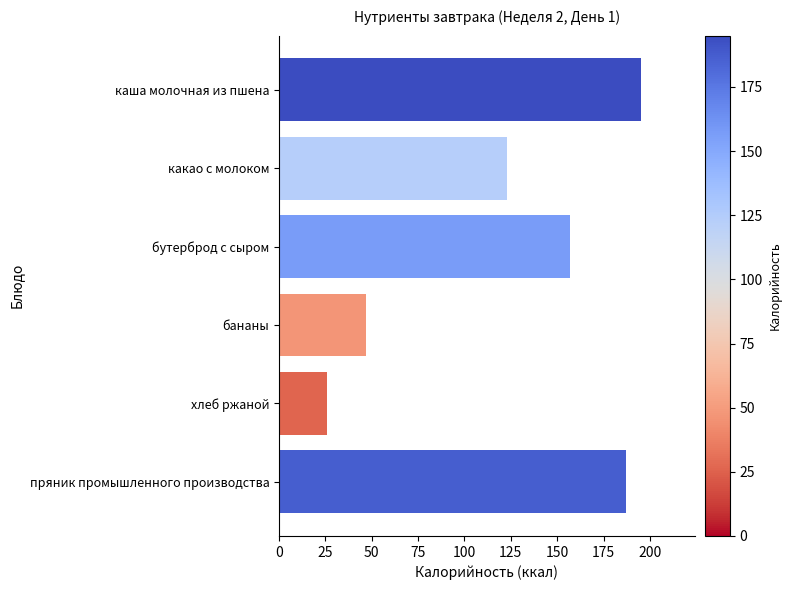

Reading top to bottom, what are all the values shown in this chart?

каша молочная из пшена=195	какао с молоком=123	бутерброд с сыром=157	бананы=47	хлеб ржаной=26	пряник промышленного производства=187